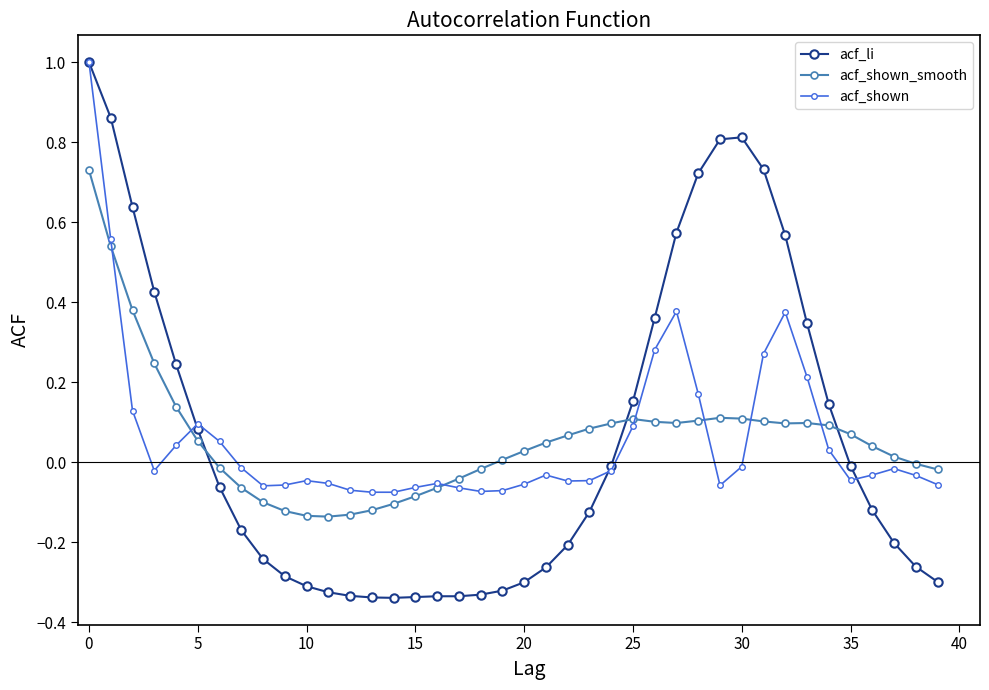

Which series has the widest spread of values?

acf_li